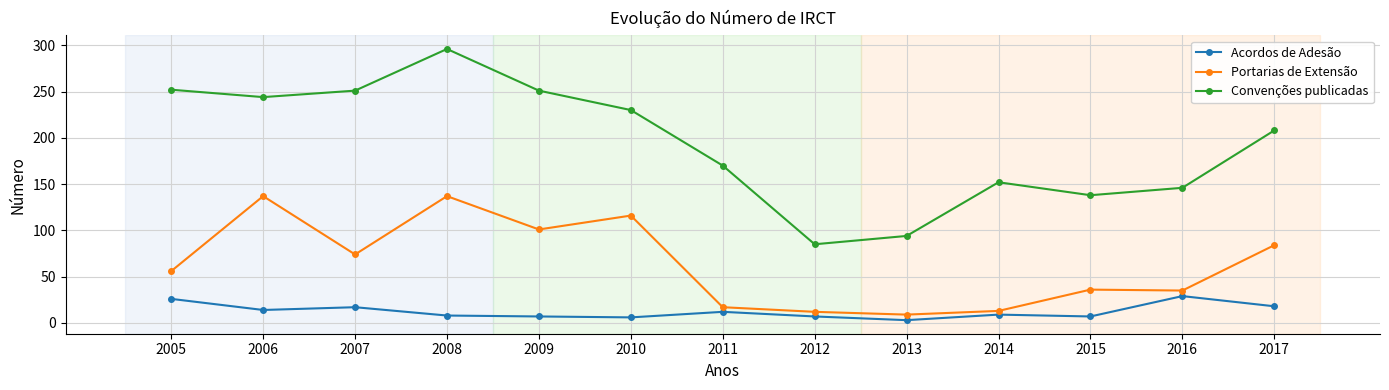

Where does the Convenções publicadas series first go above 208?

2005